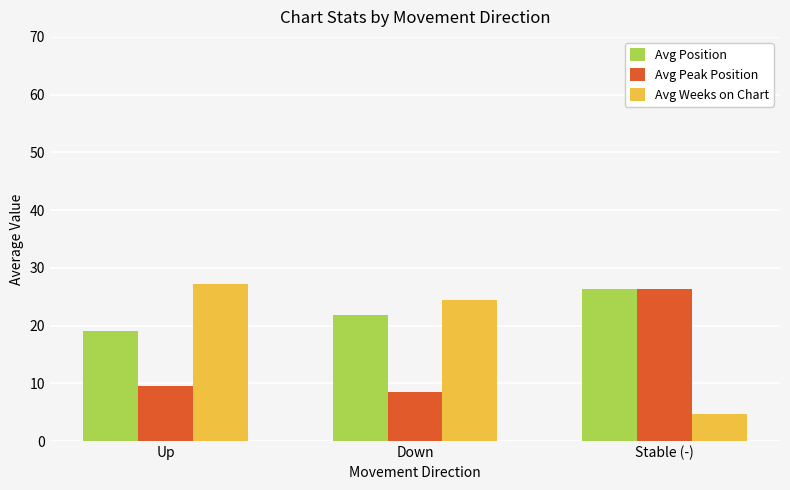

At how many categories does at least one series exceed 14?

3